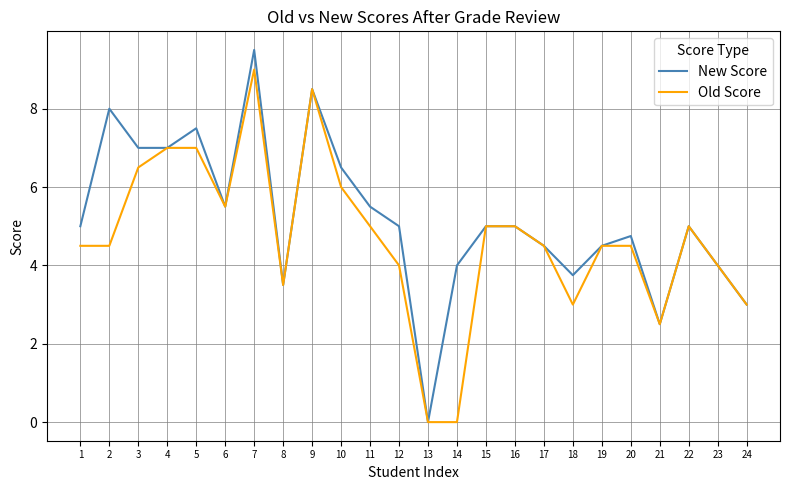

Which series has the largest total across all categories?

New Score